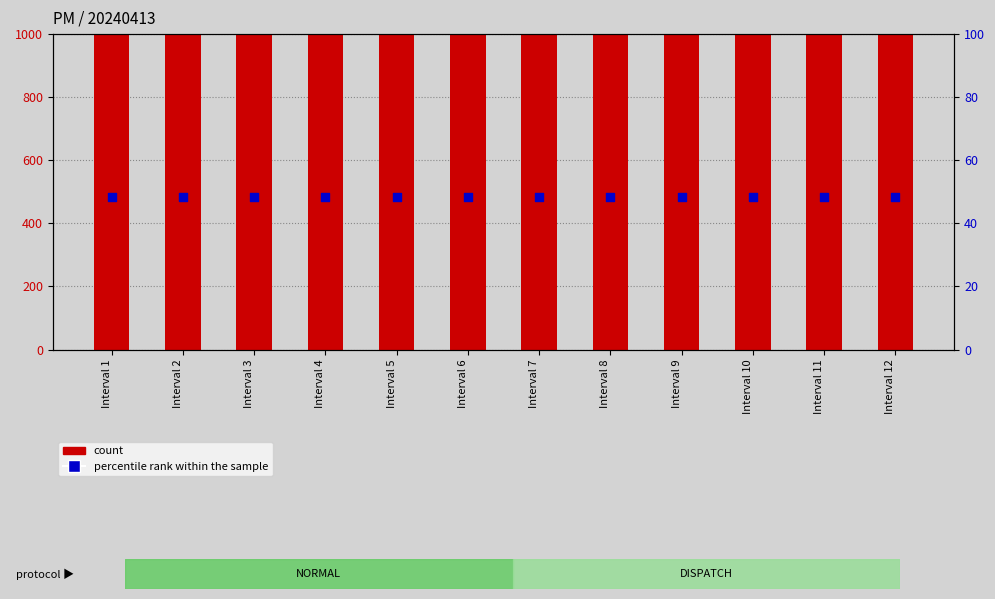

What is the total value across all series at Interval 5?

6864.8